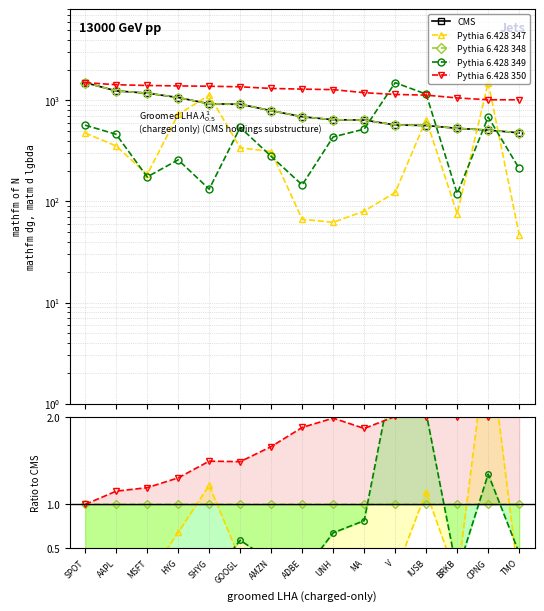

What is the average value of the MSFT series?

817.1